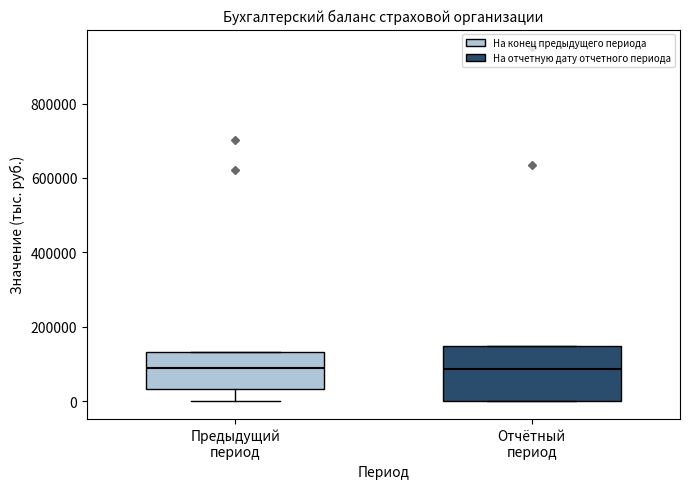

Reading left to right, transcribe this box plot: for each box, give where its median line is, the range the box spans, and where its two whiskers end, as read against the y-axis. The values are not printed on the chart, so give them approximately, as read against the axis.

Предыдущий период: median 100000, box 40000 to 140000, whiskers 0 to 140000
Отчётный период: median 80000, box 0 to 140000, whiskers 0 to 140000